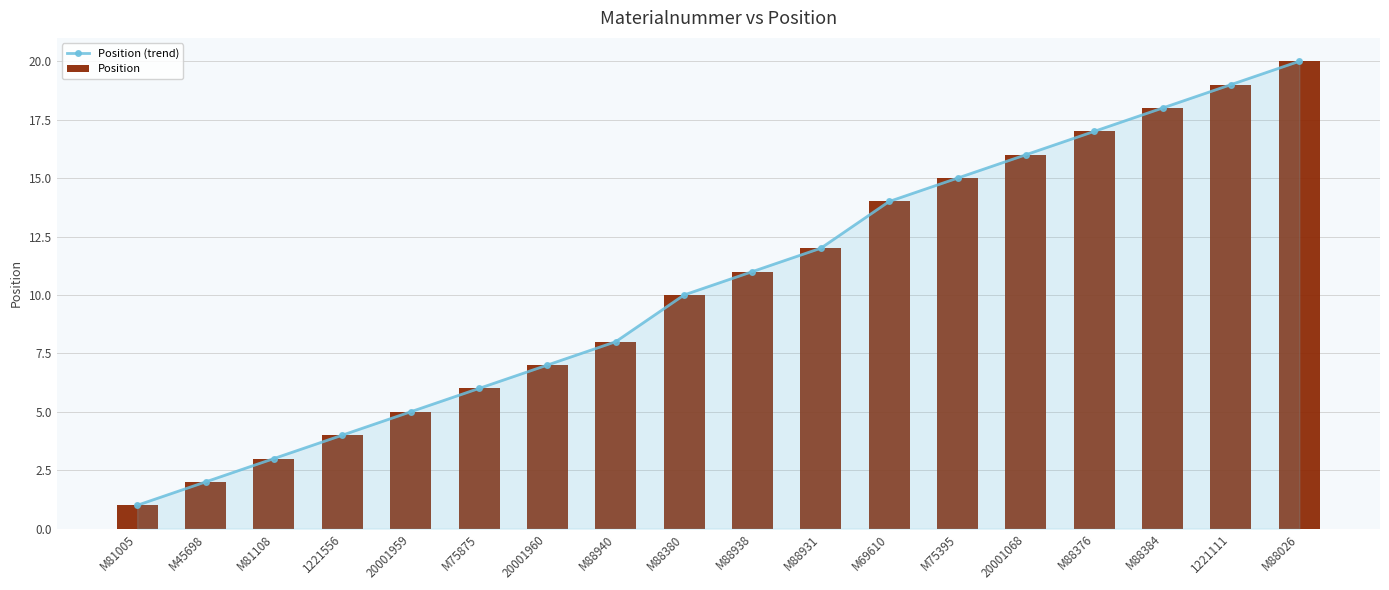

Are the bars grouped side by side (vs. stacked)?

Yes